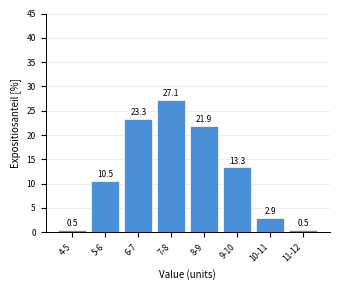

Reading left to right, extract all data points from this chart.

0.5	10.5	23.3	27.1	21.9	13.3	2.9	0.5